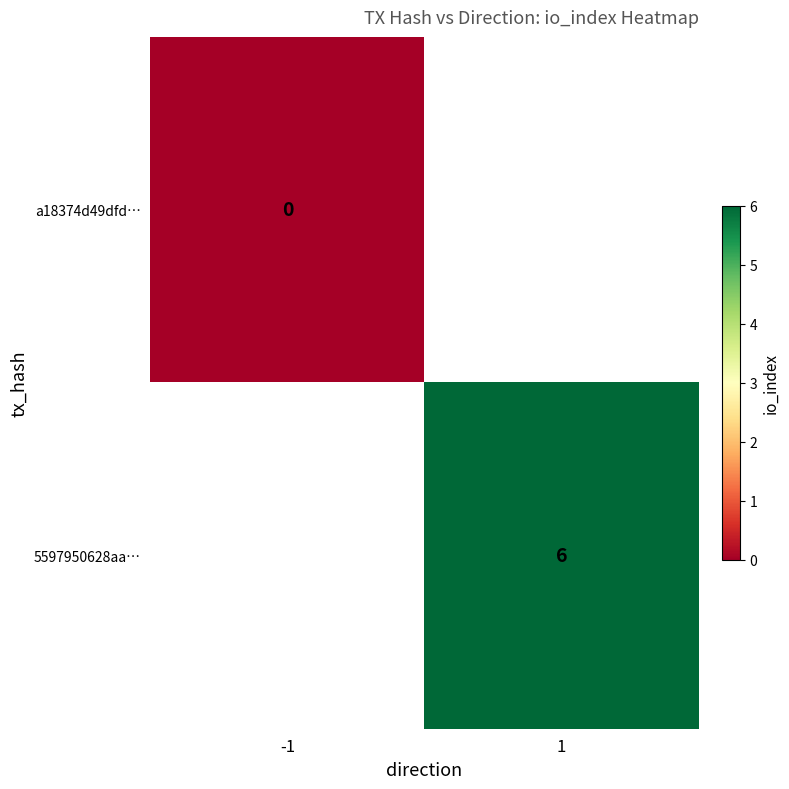

The 5597950628aa… series shows 6 at 1. True or false?

True